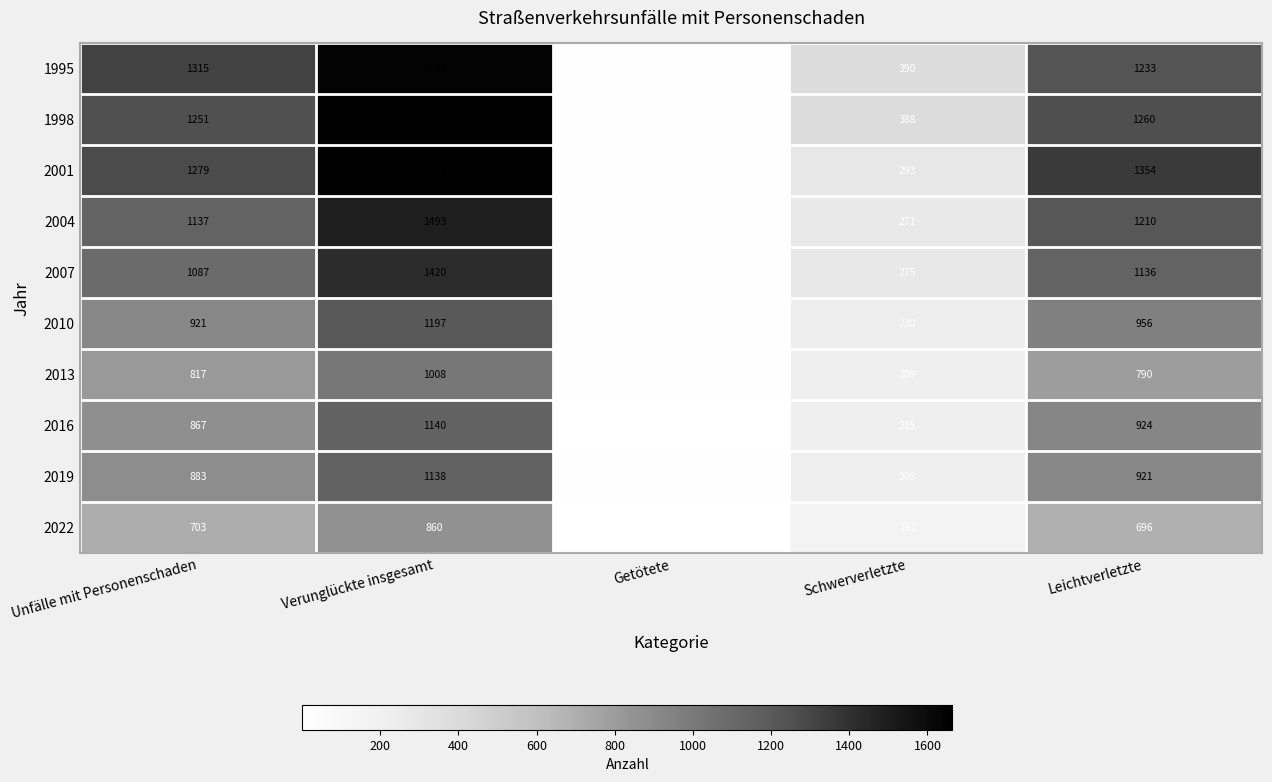

Which series has the largest total across all categories?

1995